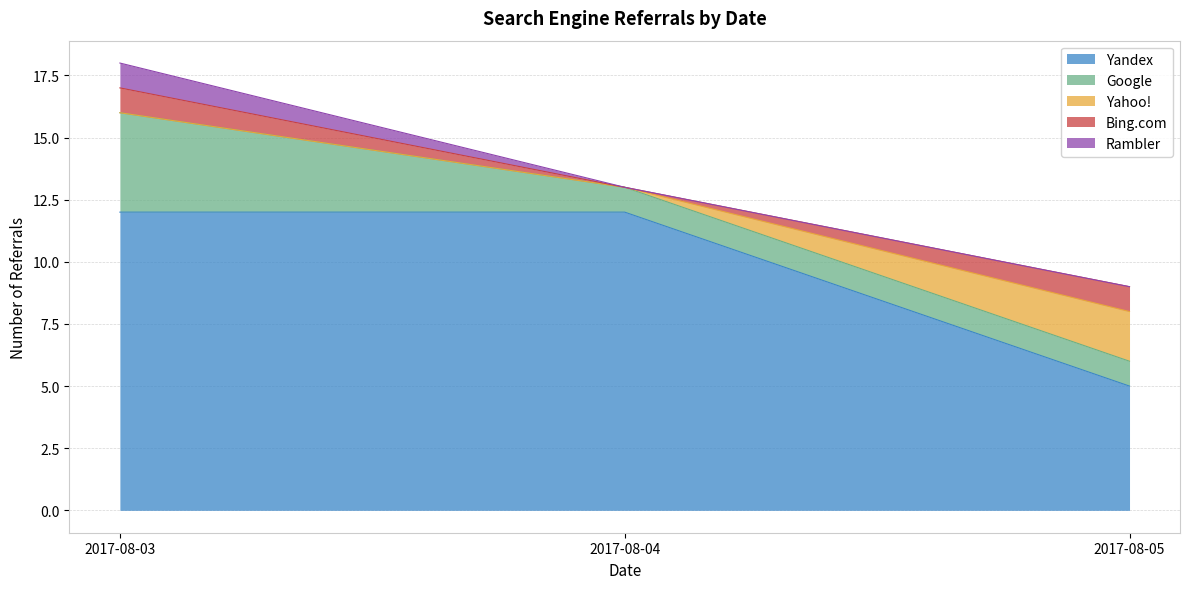

Which series has the largest total across all categories?

Yandex